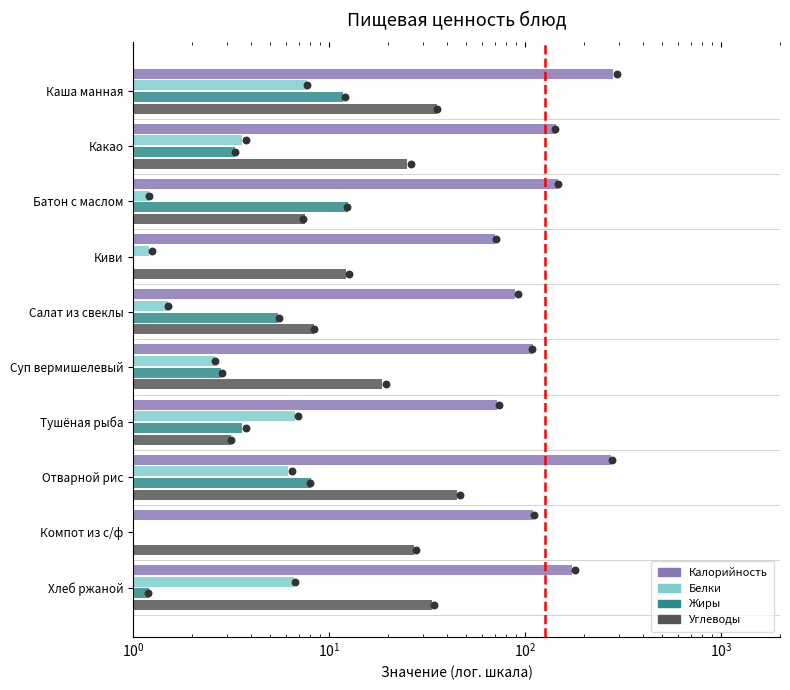

What are all the series names shown in the legend?

Калорийность, Белки, Жиры, Углеводы